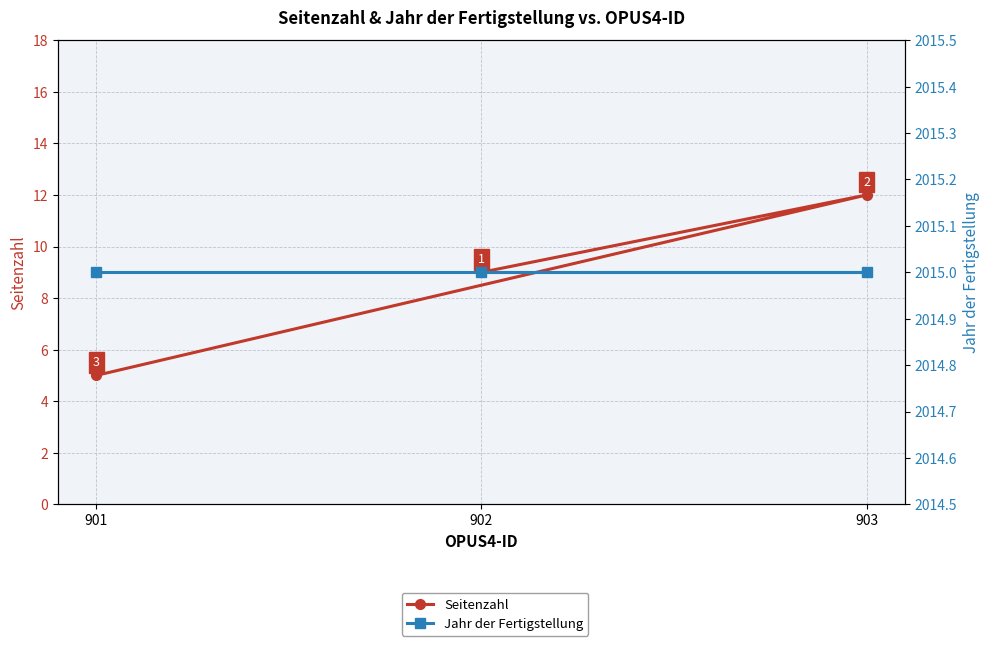

List the series in order of their peak value, highest first.

Jahr der Fertigstellung, Seitenzahl